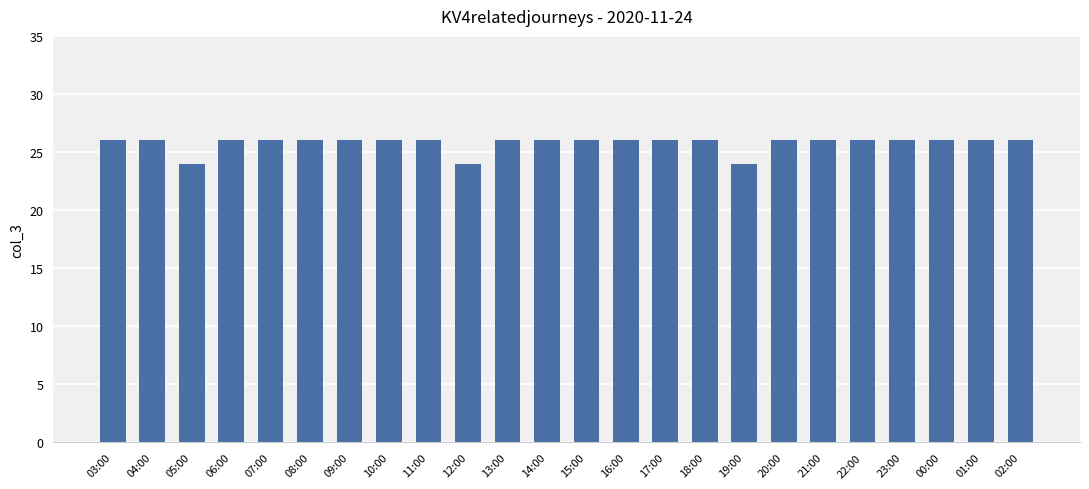

What is the ratio of the value at 19:00 to the value at 11:00?

0.9